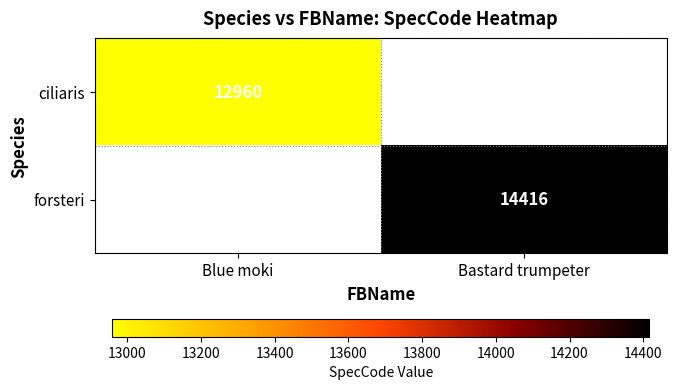

The forsteri series shows 9828 at Bastard trumpeter. True or false?

False